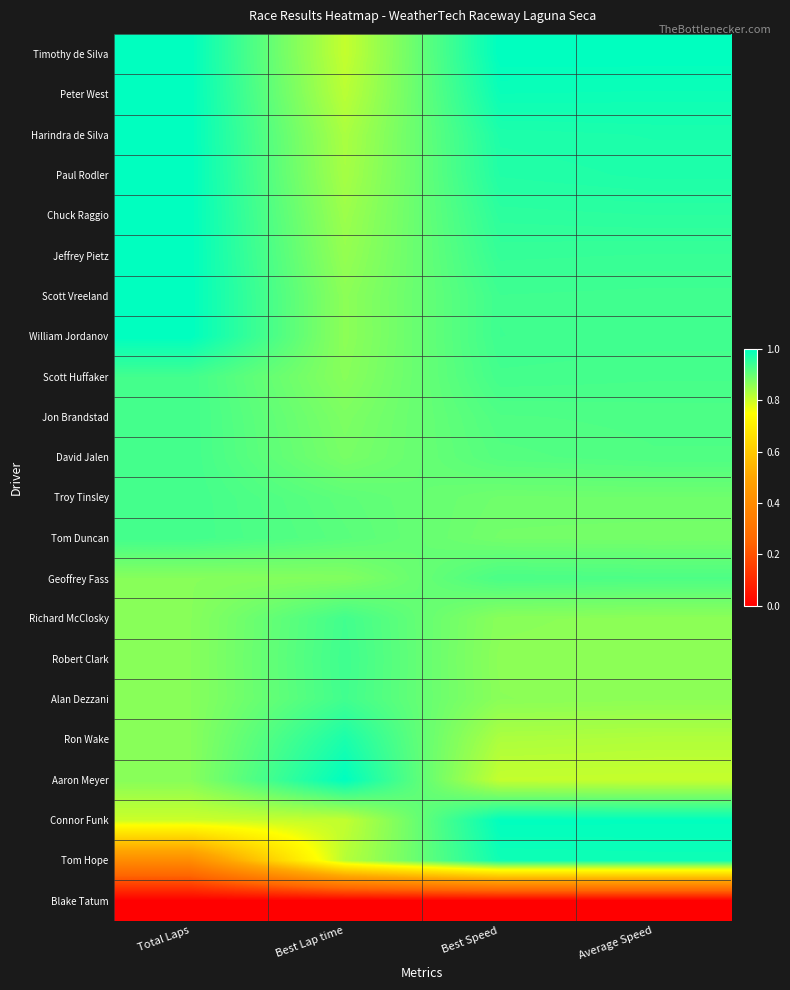

Reading left to right, list all the values displayed in this chart.

Timothy de Silva: Total Laps=1.0	Best Lap time=0.8	Best Speed=1.0	Average Speed=1.0
Peter West: Total Laps=1.0	Best Lap time=0.8	Best Speed=1.0	Average Speed=1.0
Harindra de Silva: Total Laps=1.0	Best Lap time=0.8	Best Speed=1.0	Average Speed=1.0
Paul Rodler: Total Laps=1.0	Best Lap time=0.8	Best Speed=1.0	Average Speed=1.0
Chuck Raggio: Total Laps=1.0	Best Lap time=0.8	Best Speed=1.0	Average Speed=1.0
Jeffrey Pietz: Total Laps=1.0	Best Lap time=0.9	Best Speed=0.9	Average Speed=0.9
Scott Vreeland: Total Laps=1.0	Best Lap time=0.9	Best Speed=0.9	Average Speed=0.9
William Jordanov: Total Laps=1.0	Best Lap time=0.9	Best Speed=0.9	Average Speed=0.9
Scott Huffaker: Total Laps=0.9	Best Lap time=0.9	Best Speed=0.9	Average Speed=0.9
Jon Brandstad: Total Laps=0.9	Best Lap time=0.9	Best Speed=0.9	Average Speed=0.9
David Jalen: Total Laps=0.9	Best Lap time=0.9	Best Speed=0.9	Average Speed=0.9
Troy Tinsley: Total Laps=0.9	Best Lap time=0.9	Best Speed=0.9	Average Speed=0.9
Tom Duncan: Total Laps=0.9	Best Lap time=0.9	Best Speed=0.9	Average Speed=0.9
Geoffrey Fass: Total Laps=0.9	Best Lap time=0.9	Best Speed=0.9	Average Speed=0.9
Richard McClosky: Total Laps=0.9	Best Lap time=0.9	Best Speed=0.9	Average Speed=0.9
Robert Clark: Total Laps=0.9	Best Lap time=0.9	Best Speed=0.9	Average Speed=0.9
Alan Dezzani: Total Laps=0.9	Best Lap time=0.9	Best Speed=0.9	Average Speed=0.9
Ron Wake: Total Laps=0.9	Best Lap time=1.0	Best Speed=0.8	Average Speed=0.8
Aaron Meyer: Total Laps=0.9	Best Lap time=1.0	Best Speed=0.8	Average Speed=0.8
Connor Funk: Total Laps=0.8	Best Lap time=0.8	Best Speed=1.0	Average Speed=1.0
Tom Hope: Total Laps=0.4	Best Lap time=0.8	Best Speed=1.0	Average Speed=1.0
Blake Tatum: Total Laps=0.0	Best Lap time=0.0	Best Speed=0.0	Average Speed=0.0